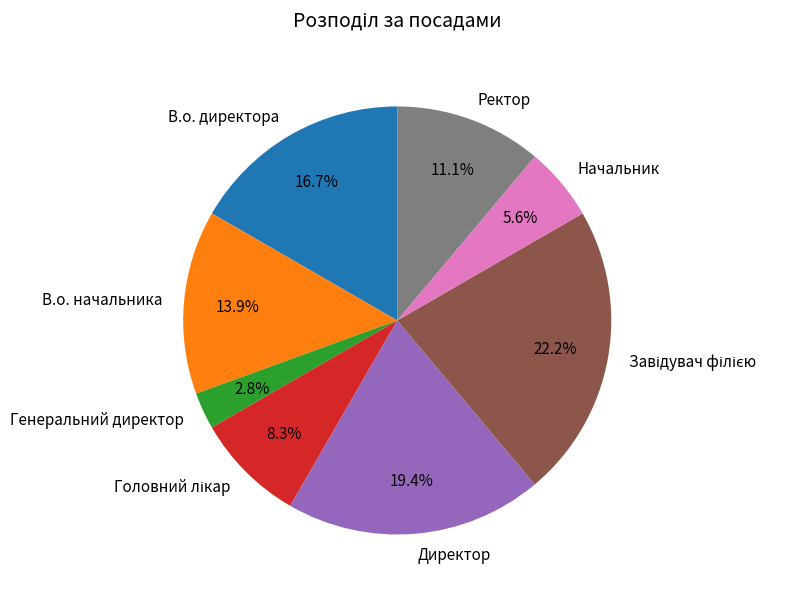

Combined, do Генеральний директор and Директор account for over 50%?

No